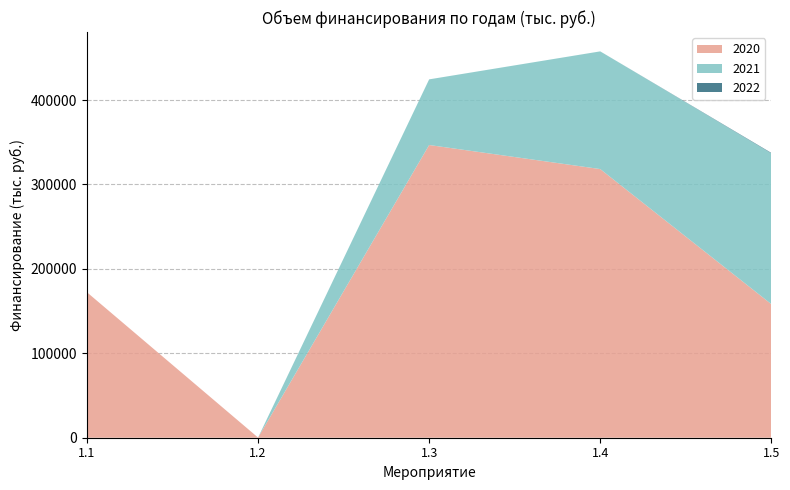

Reading left to right, list all the values displayed in this chart.

2020: 1.1=172288.6	1.2=200.0	1.3=346749.8	1.4=318248.9	1.5=158266.4
2021: 1.1=0.0	1.2=0.0	1.3=77751.8	1.4=139415.6	1.5=178589.6
2022: 1.1=0.0	1.2=0.0	1.3=0.0	1.4=0.0	1.5=570.0